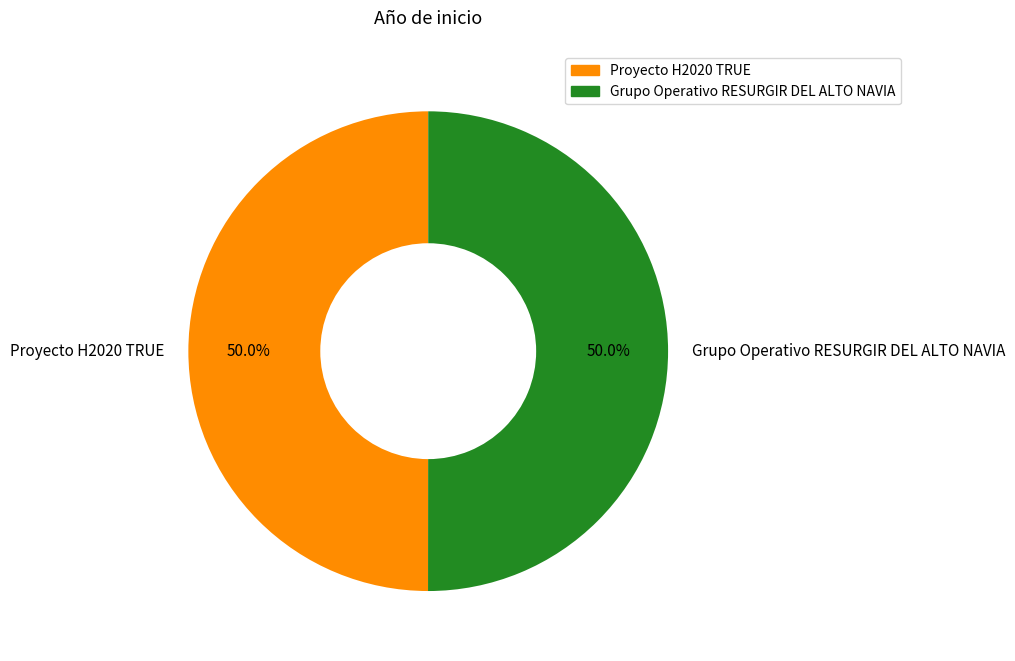

Is it true that Grupo Operativo RESURGIR DEL ALTO NAVIA is 60% of the pie?

False